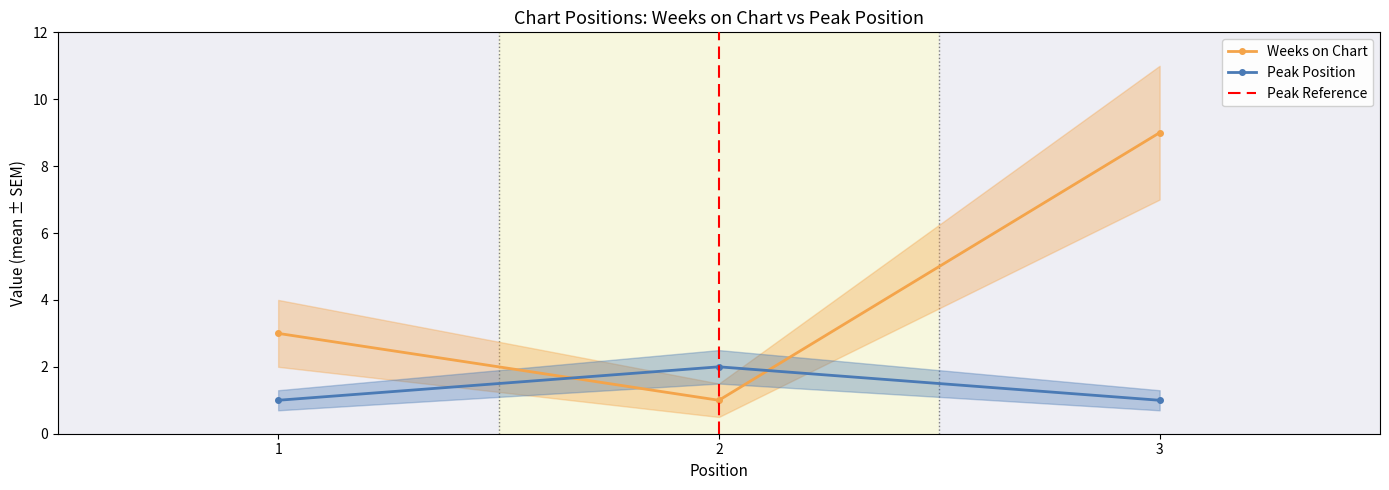

What are all the series names shown in the legend?

Weeks on Chart, Peak Position